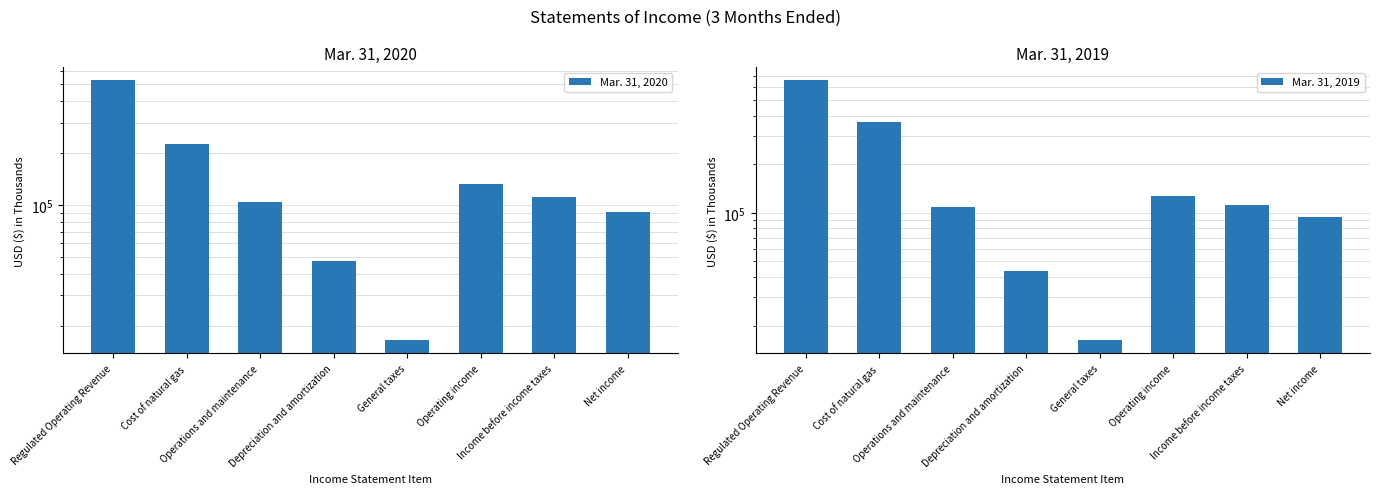

At how many categories does at least one series exceed 379676?

1